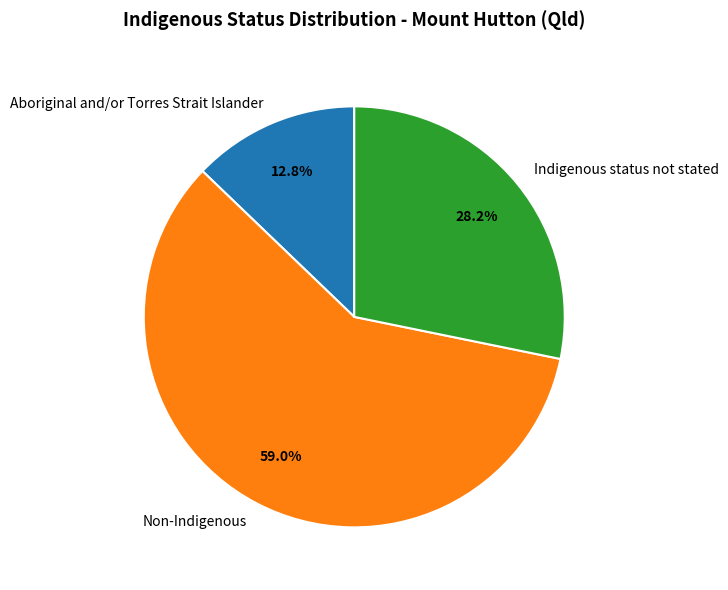

What is the largest slice in the pie chart?

Non-Indigenous